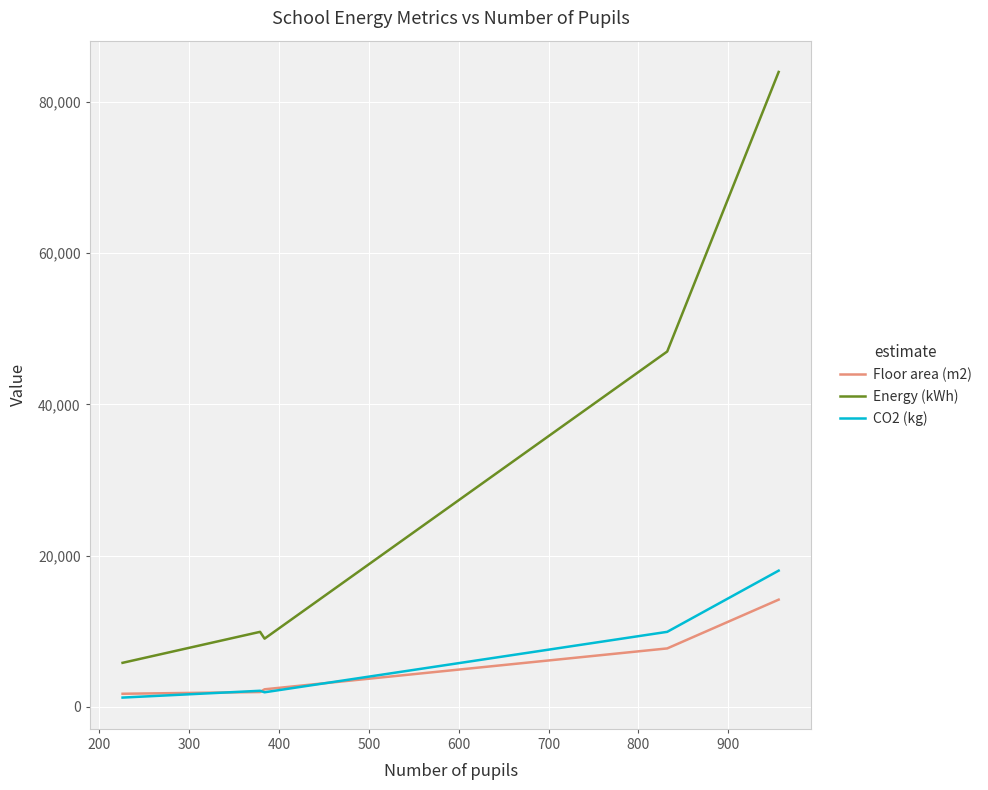

Which series has the largest range (max minus min)?

Energy (kWh)